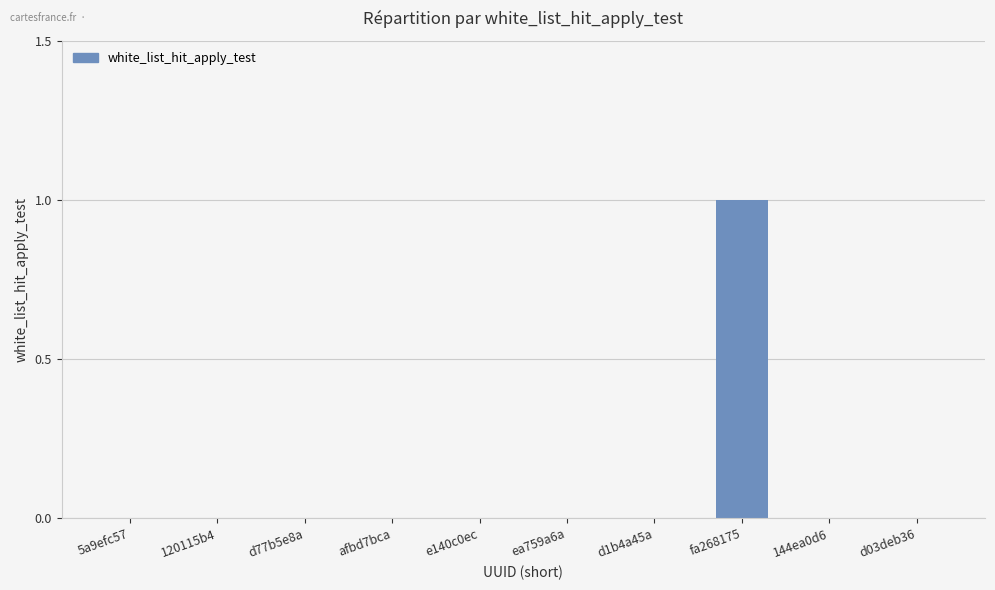

Which category has the highest value across all series?

fa268175